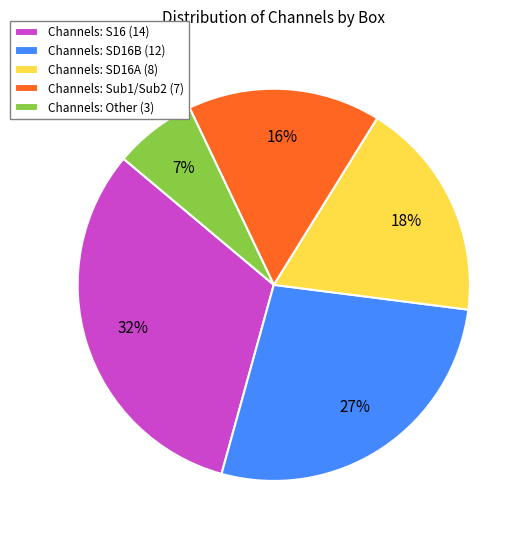

To the nearest percent, what is the average slice percentage?

20%